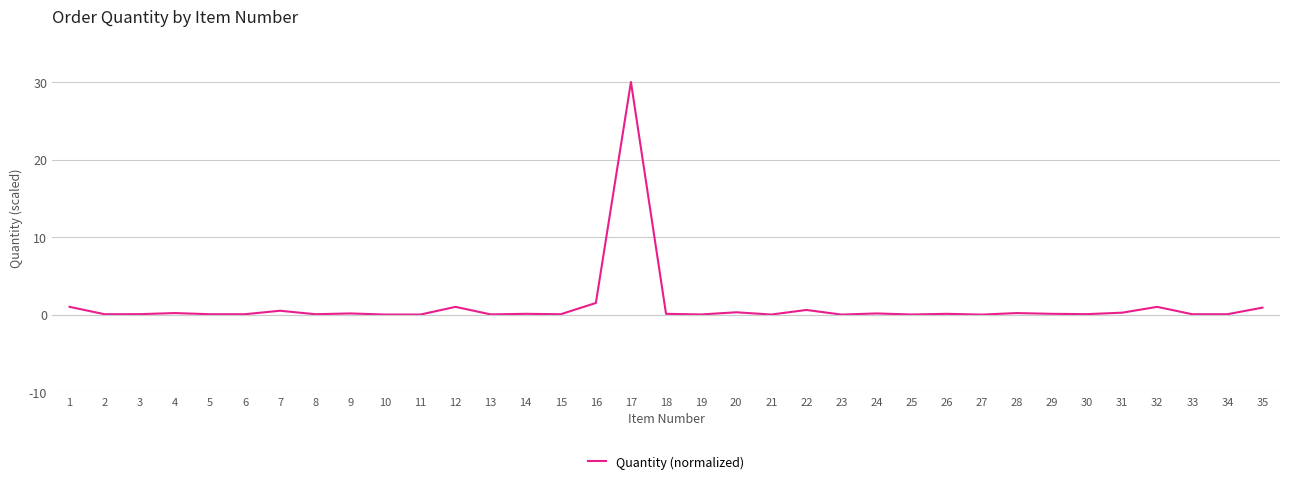

True or false: the data shows 0.3 at 20.

True